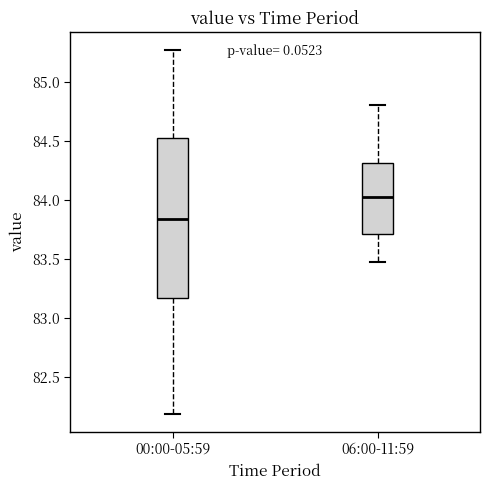

Where is the lower edge of the box for 06:00-11:59 on the y-axis? The values are not printed on the chart, so give them approximately, as read against the axis.

83.70